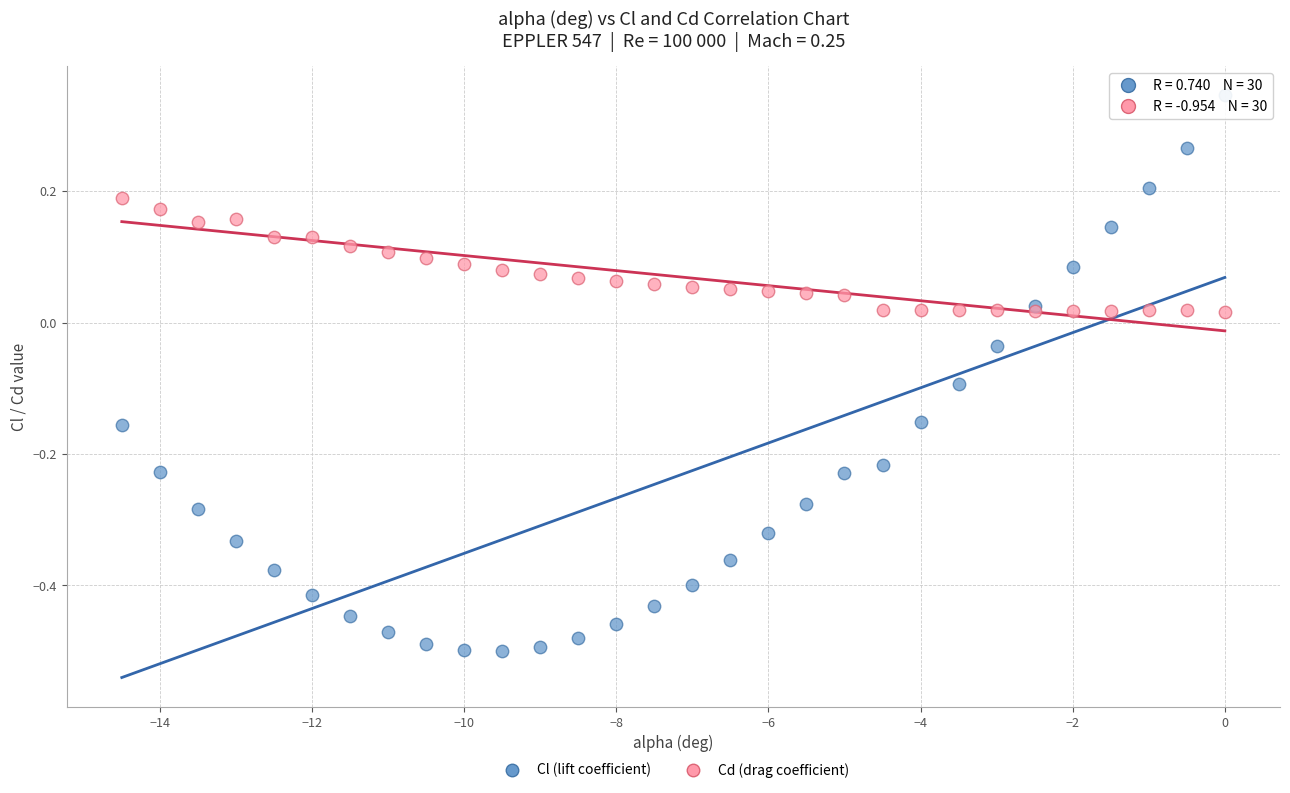

Which series has the widest spread of Y values?

Cl (lift coefficient)